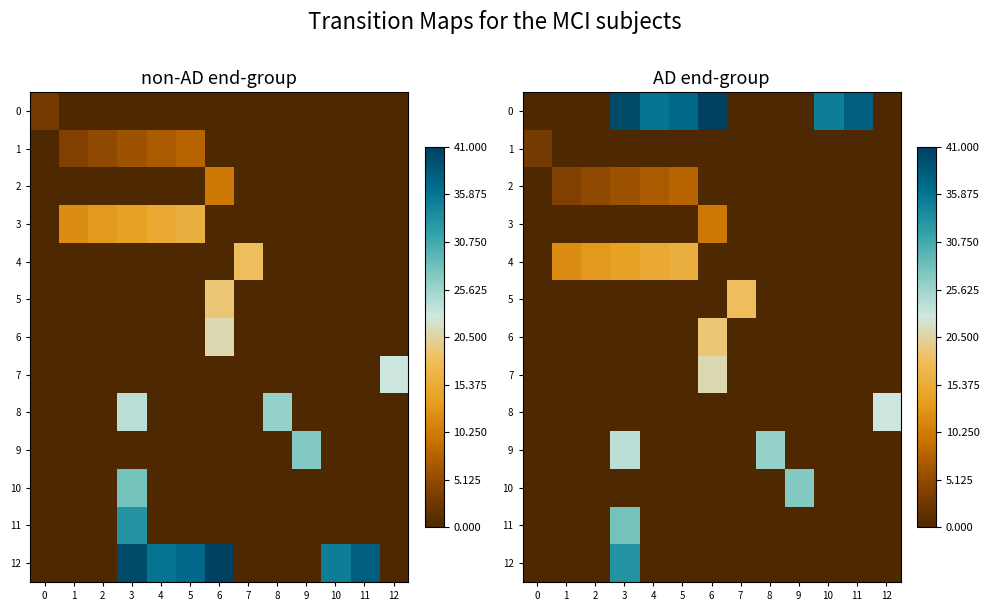

Rank the categories by 8 value from highest to lowest.

12, 0, 1, 2, 3, 4, 5, 6, 7, 8, 9, 10, 11